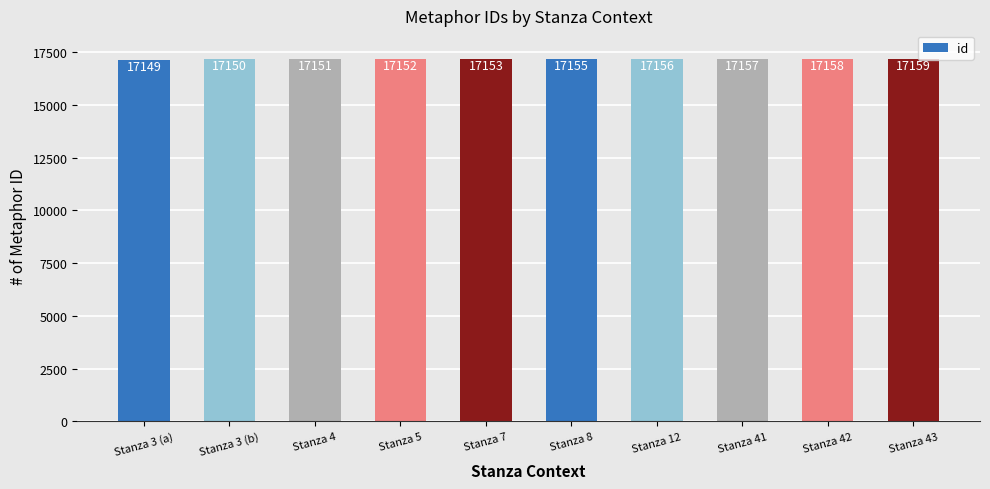

What value does the data have at Stanza 41?

17157